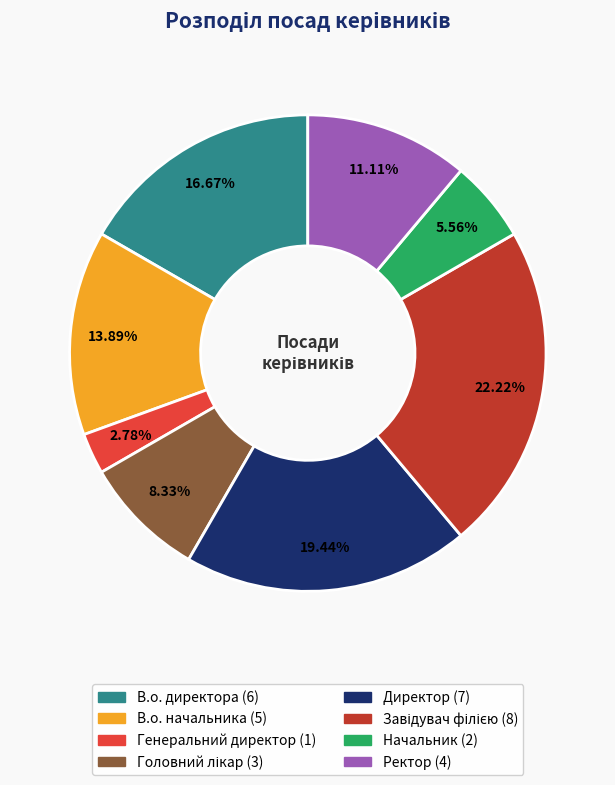

To the nearest percent, what portion does Генеральний директор represent?

3%